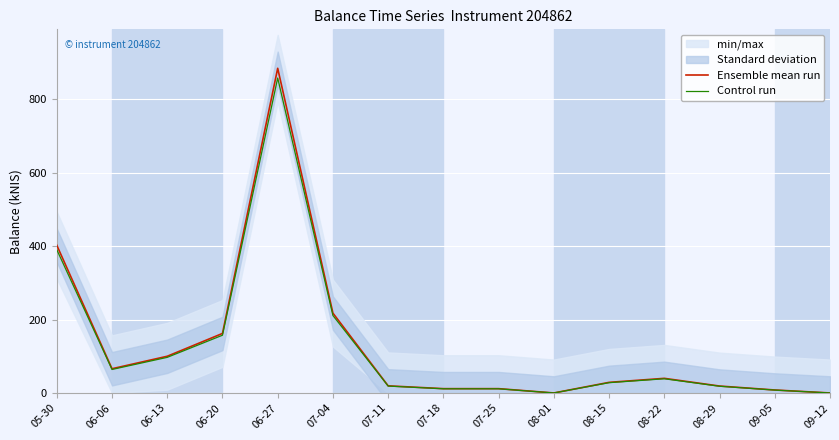

Reading left to right, extract all data points from this chart.

Ensemble mean run: 402.2	66.0	100.0	162.1	884.0	217.4	19.4	11.7	11.7	0.0	28.9	39.8	18.9	8.1	0.0
Control run: 390.2	64.0	97.0	157.2	857.5	210.9	18.8	11.4	11.4	0.0	28.0	38.6	18.3	7.9	0.0